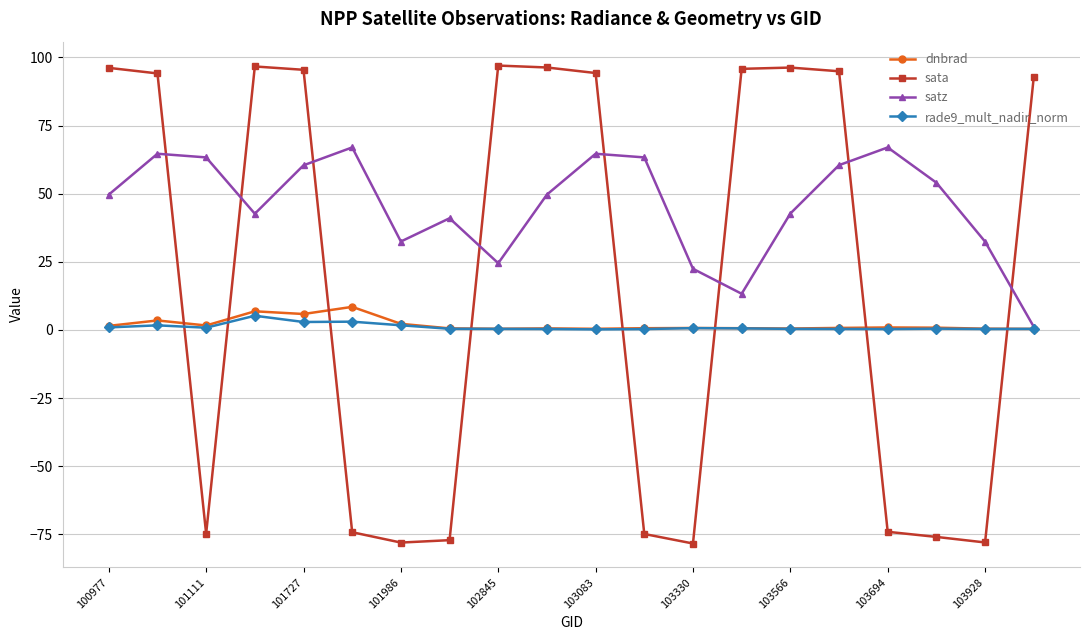

What is the difference between the maximum and minimum values in the rade9_mult_nadir_norm series?

5.0